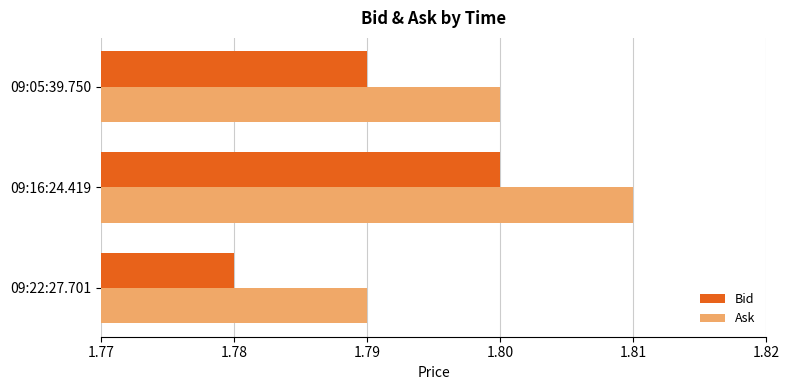

Which category has the highest value in the Bid series?

09:16:24.419